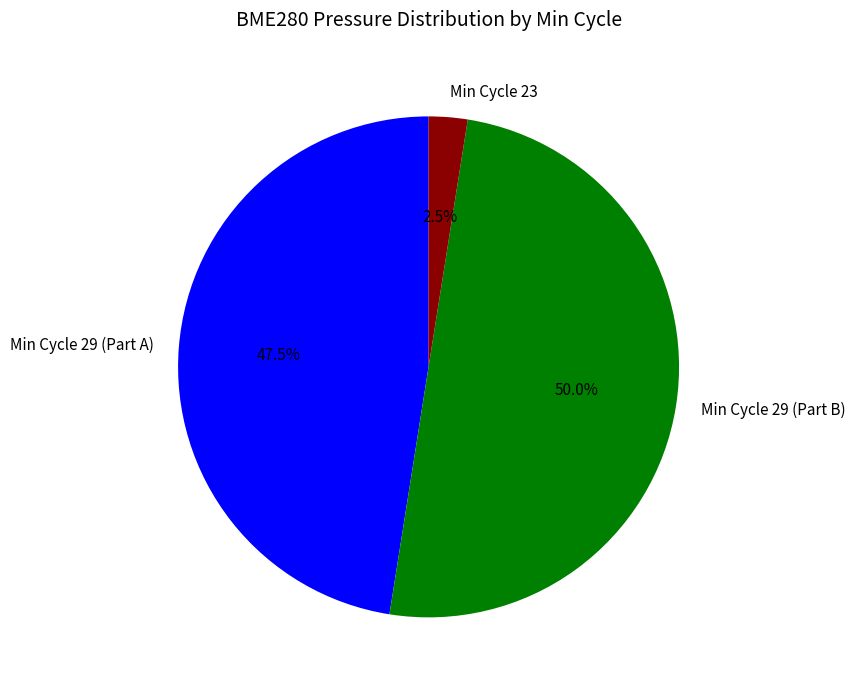

What is the ratio of the value at Min Cycle 29 (Part B) to the value at Min Cycle 29 (Part A)?

1.1